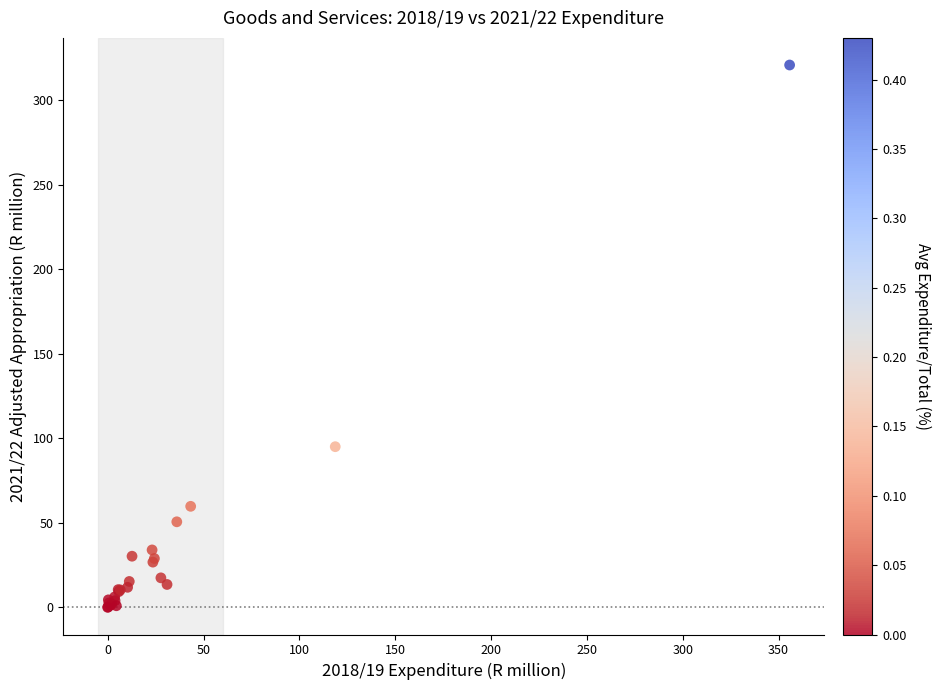

What Y value in the scatter plot is closest to 160?

95.1